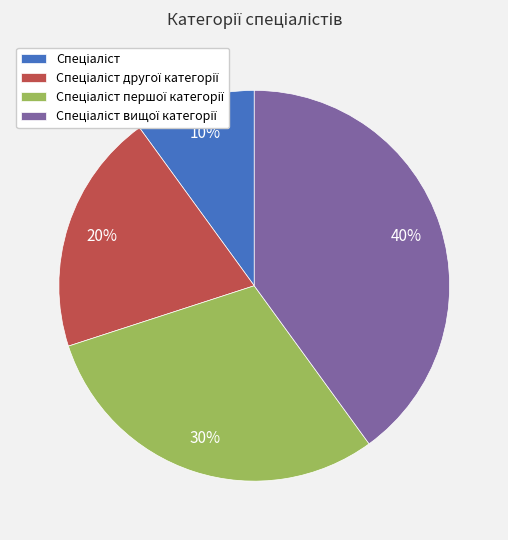

To the nearest percent, what is the average slice percentage?

25%